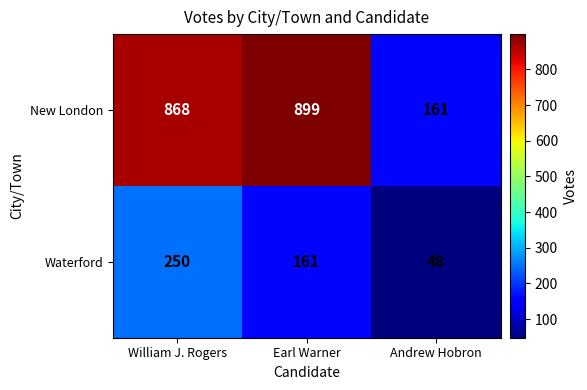

What is the total value across all series at Andrew Hobron?

209